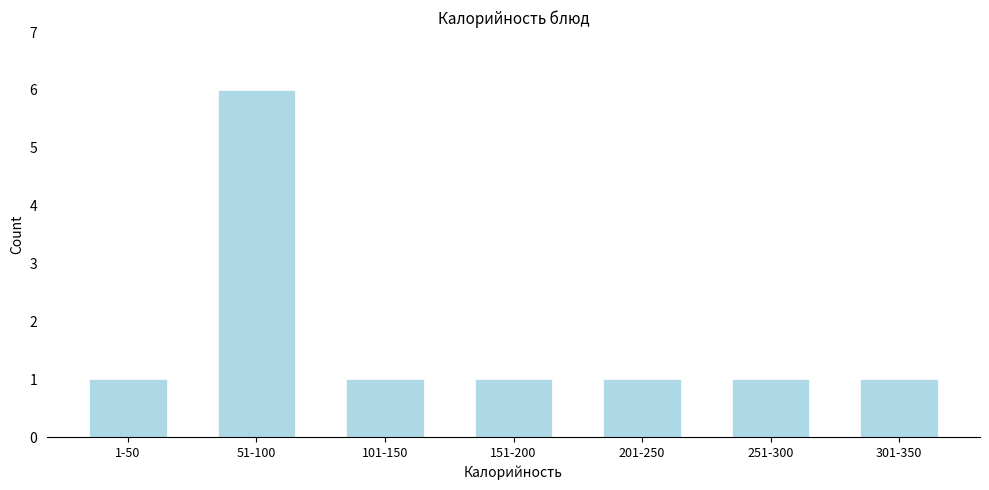

Reading right to left, extract all data points from this chart.

1	1	1	1	1	6	1